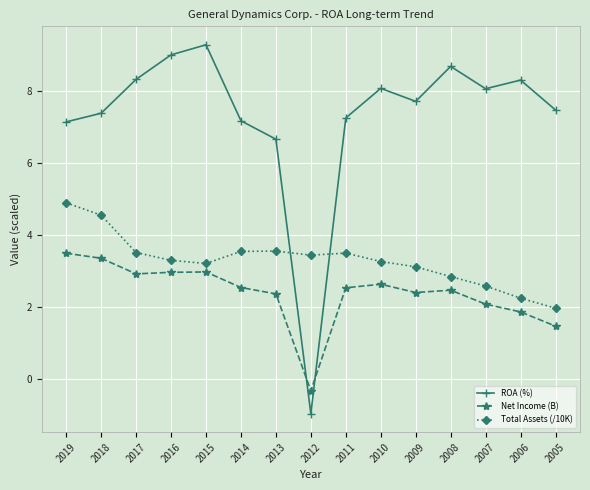

Where is the first local maximum for ROA (%)?

2015